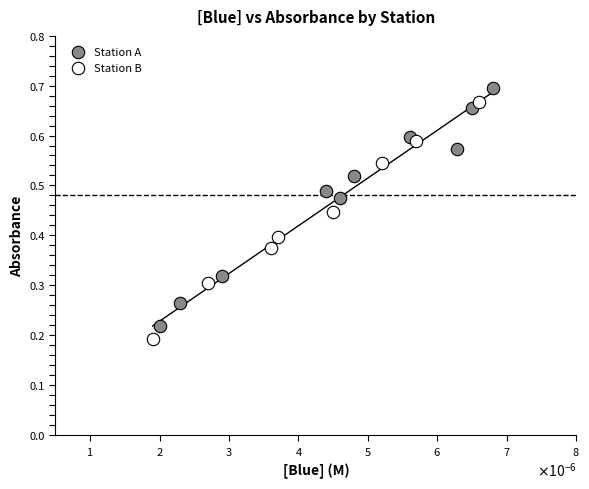

What are all the series names shown in the legend?

Station A, Station B